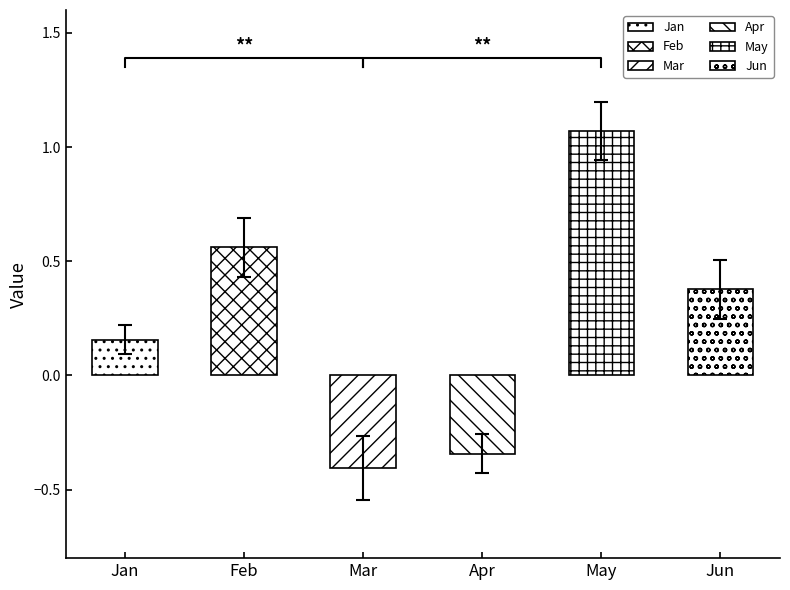

Are the bars grouped side by side (vs. stacked)?

Yes